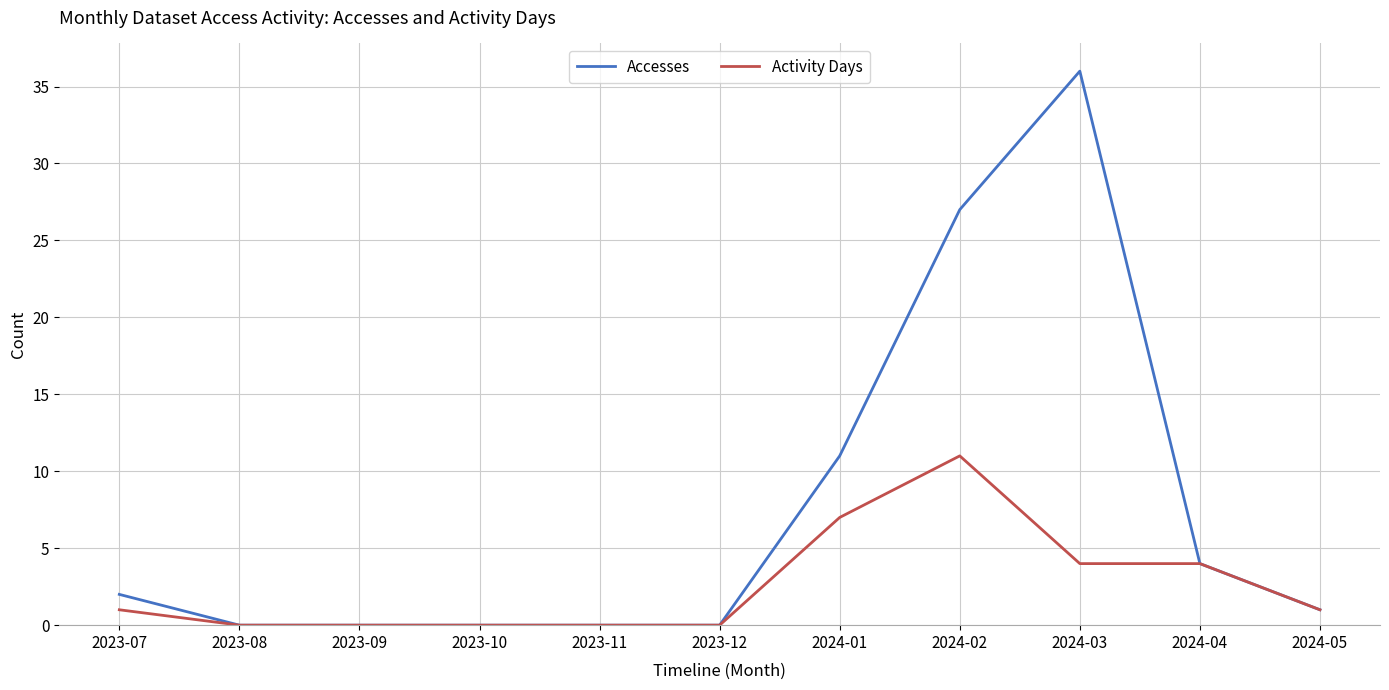

The Activity Days series shows 5 at 2024-02. True or false?

False